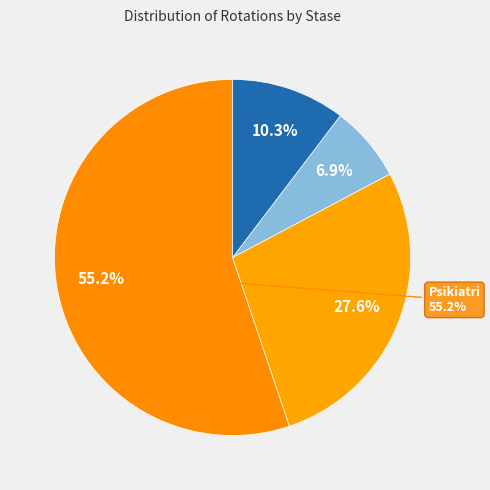

Rank the categories by value from highest to lowest.

Psikiatri, Forensik (Bhayangkara), Other, Forensik (Hasan Sadikin)